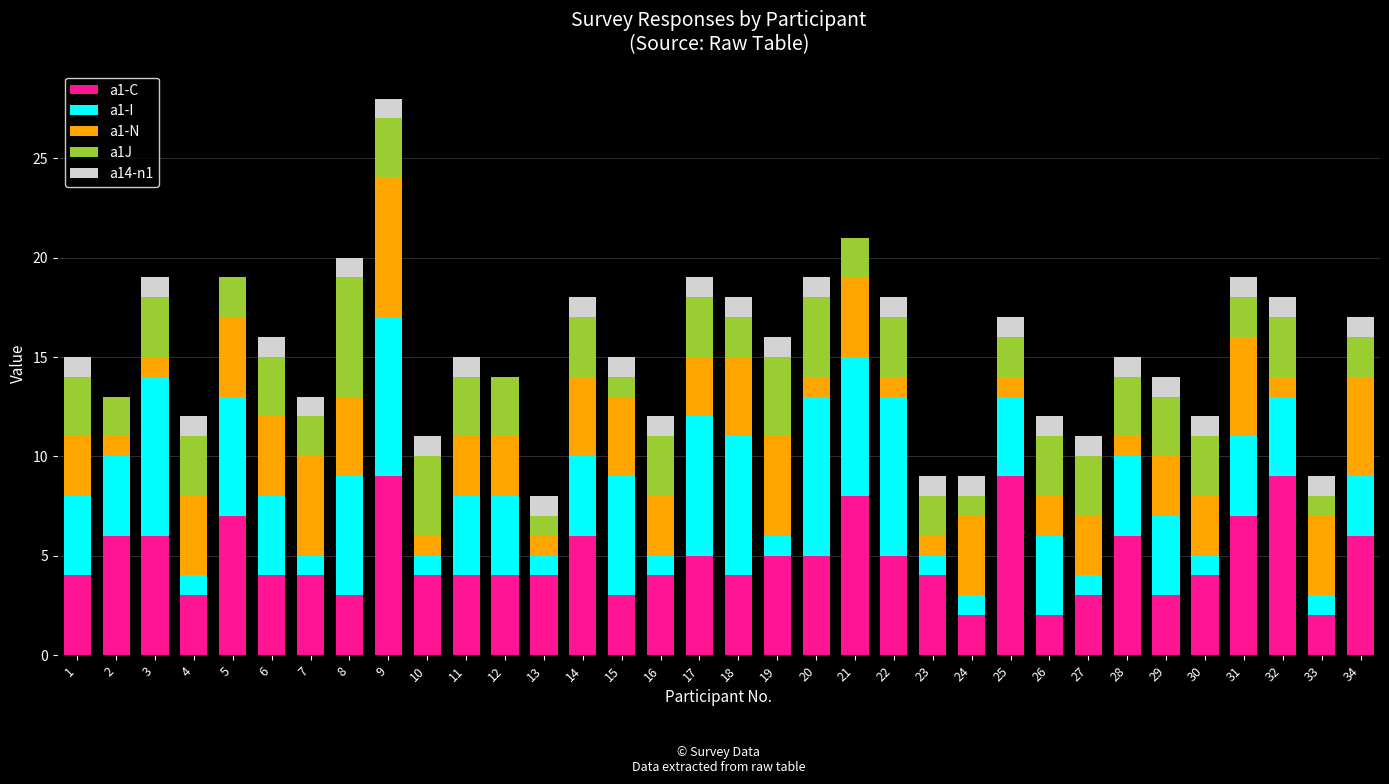

At which category is the sum across all series the highest?

9